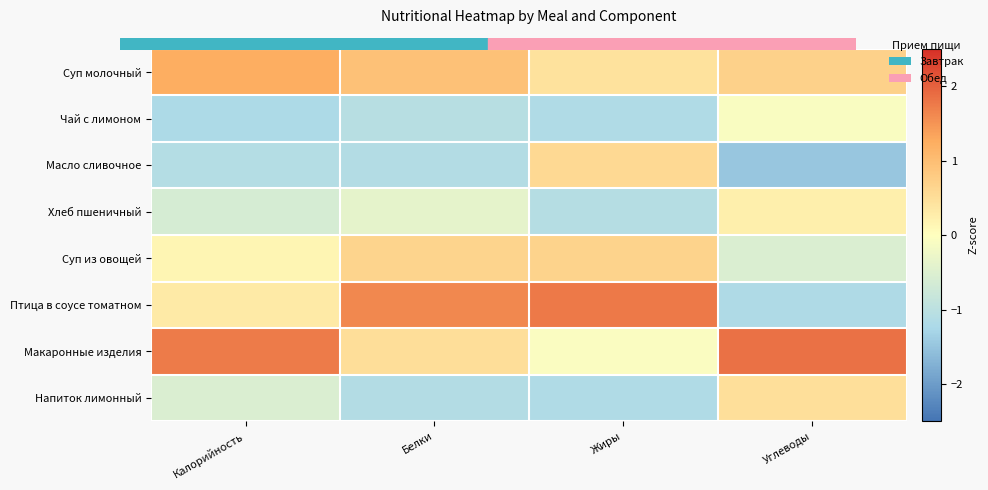

Reading right to left, what are all the values shown in this chart?

Суп молочный: Углеводы=0.7	Жиры=0.4	Белки=0.9	Калорийность=1.2
Чай с лимоном: Углеводы=-0.1	Жиры=-1.2	Белки=-1.1	Калорийность=-1.2
Масло сливочное: Углеводы=-1.5	Жиры=0.6	Белки=-1.1	Калорийность=-1.1
Хлеб пшеничный: Углеводы=0.2	Жиры=-1.1	Белки=-0.4	Калорийность=-0.6
Суп из овощей: Углеводы=-0.5	Жиры=0.7	Белки=0.7	Калорийность=0.1
Птица в соусе томатном: Углеводы=-1.2	Жиры=1.8	Белки=1.6	Калорийность=0.3
Макаронные изделия: Углеводы=1.8	Жиры=-0.1	Белки=0.5	Калорийность=1.7
Напиток лимонный: Углеводы=0.5	Жиры=-1.2	Белки=-1.1	Калорийность=-0.5